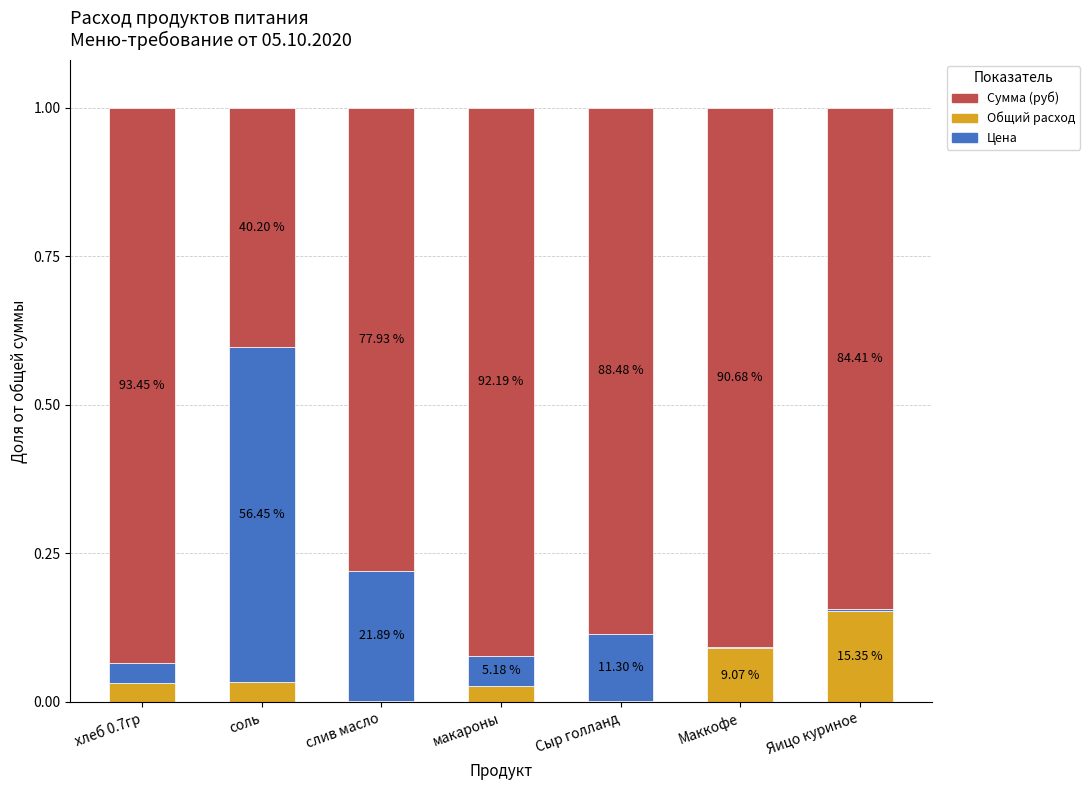

List the labels in order of Общий расход value, smallest first.

слив масло, Сыр голланд, макароны, хлеб 0.7гр, соль, Маккофе, Яицо куриное